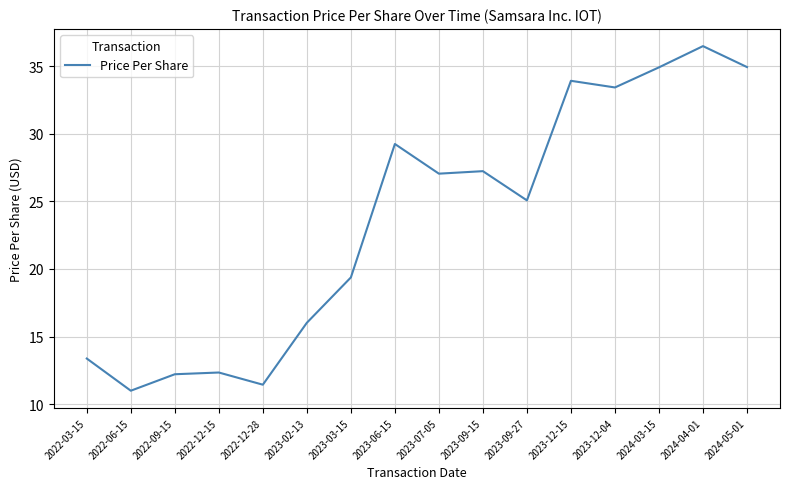

What is the change in value from 2022-12-15 to 2024-05-01?

+22.6